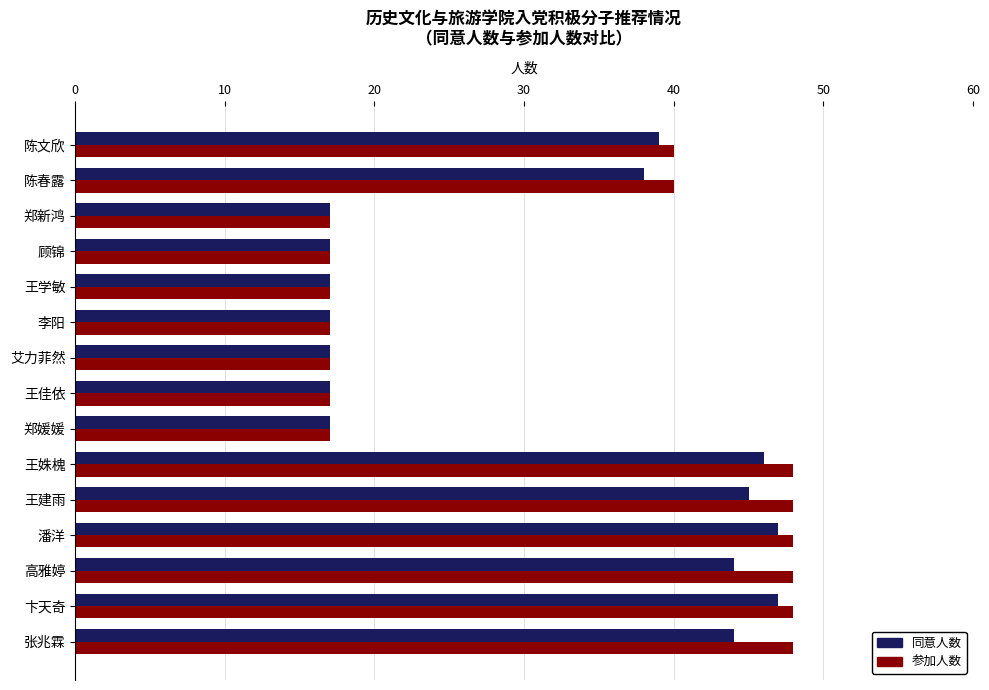

What is the average value of the 参加人数 series?

32